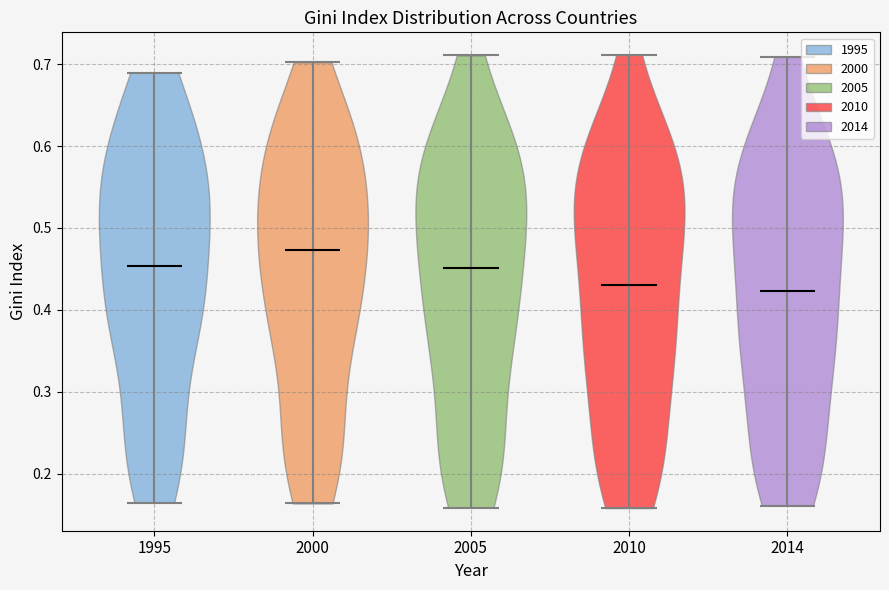

What is the lowest point the violin at x = 2005 reaches on the y-axis? The values are not printed on the chart, so give them approximately, as read against the axis.

0.16